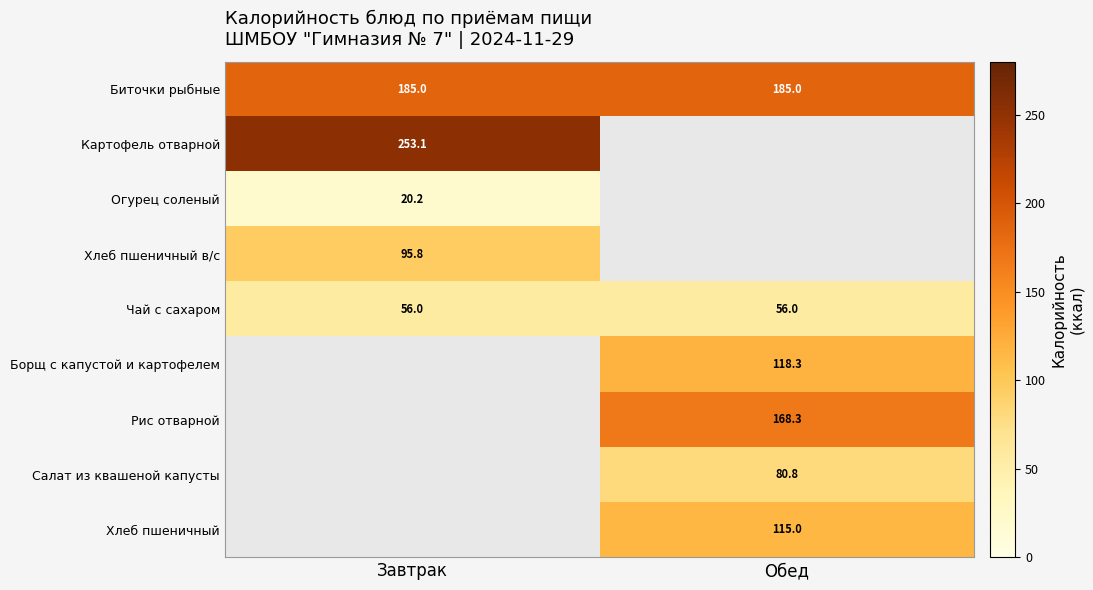

The value of Борщ с капустой и картофелем at Обед is 118.3. True or false?

True